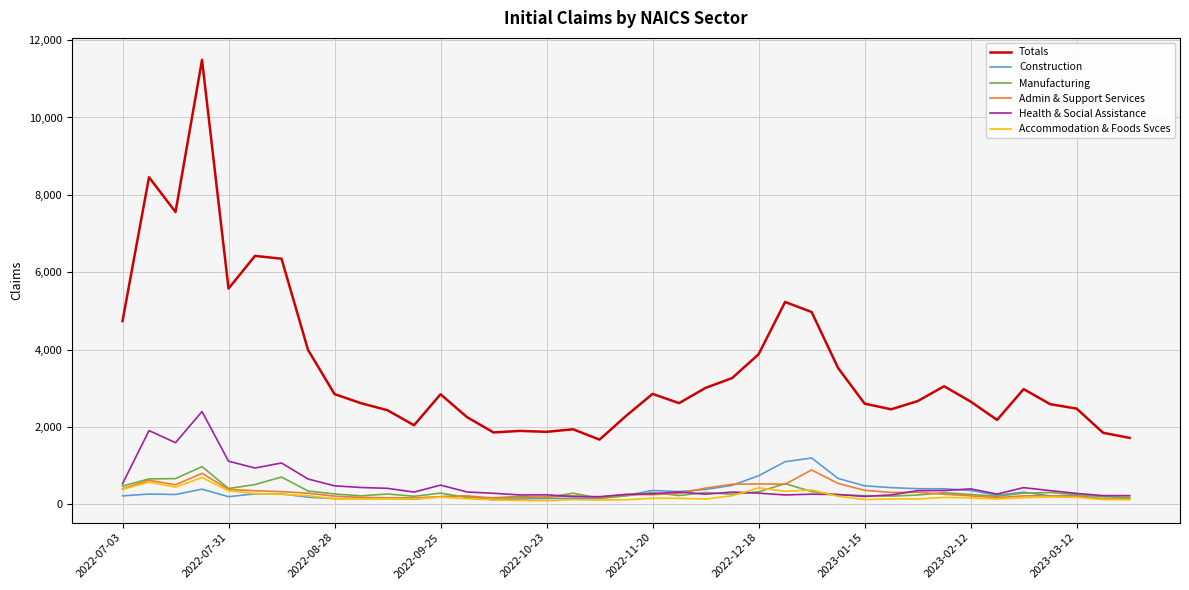

True or false: Totals and Manufacturing intersect in this chart.

False